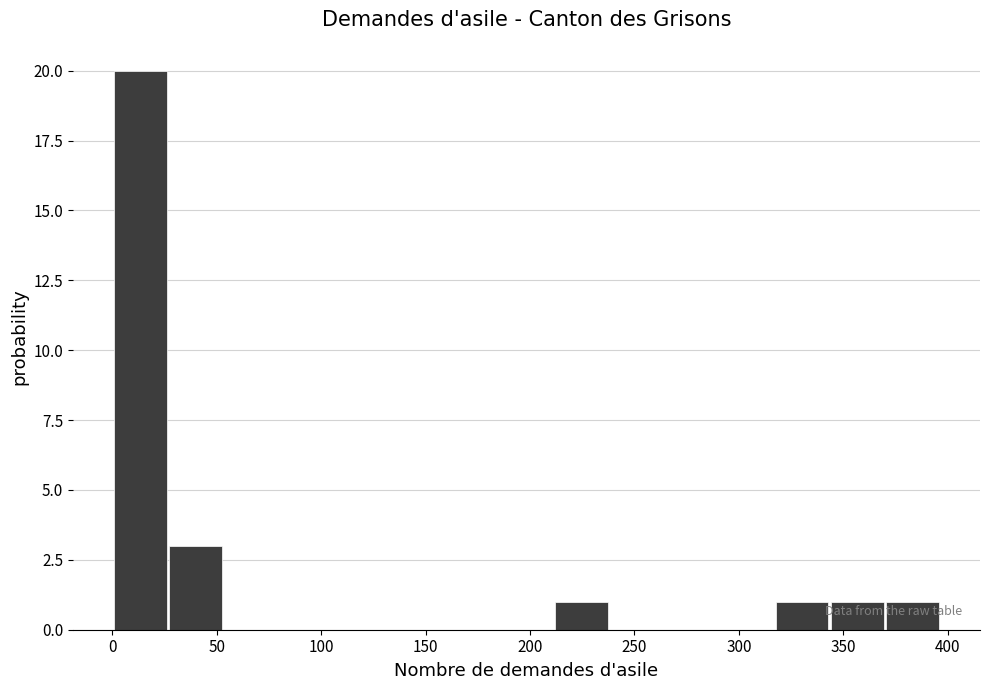

Reading left to right, list every bar in this chart as the range it spans on the x-axis followed by its height. Neither the bar edges nor the heights are printed on the chart, so give them approximately, as read against the axes.

0 to 25: 20
25 to 55: 3
55 to 80: 0
80 to 105: 0
105 to 135: 0
135 to 160: 0
160 to 185: 0
185 to 210: 0
210 to 240: 1
240 to 265: 0
265 to 290: 0
290 to 320: 0
320 to 345: 1
345 to 370: 1
370 to 395: 1